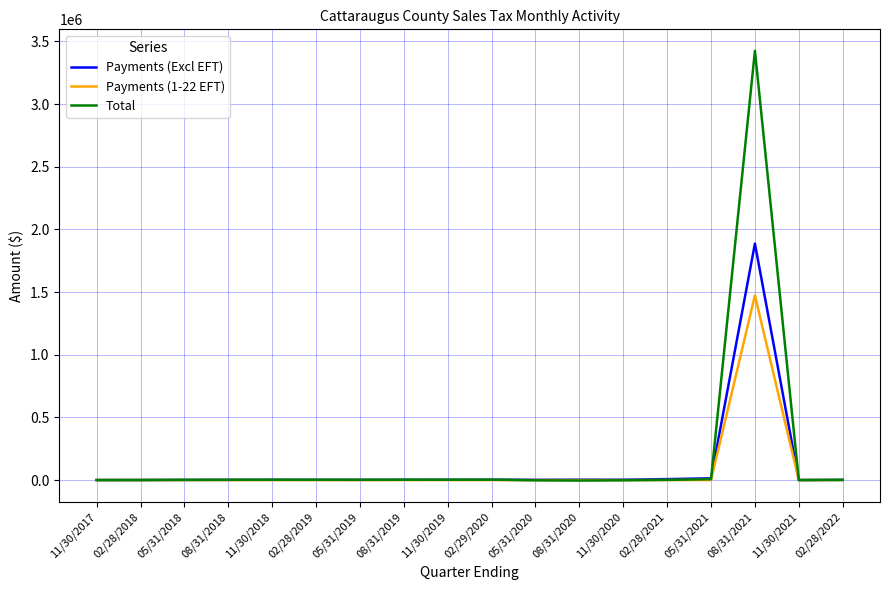

List the series in order of their peak value, lowest first.

Payments (1-22 EFT), Payments (Excl EFT), Total